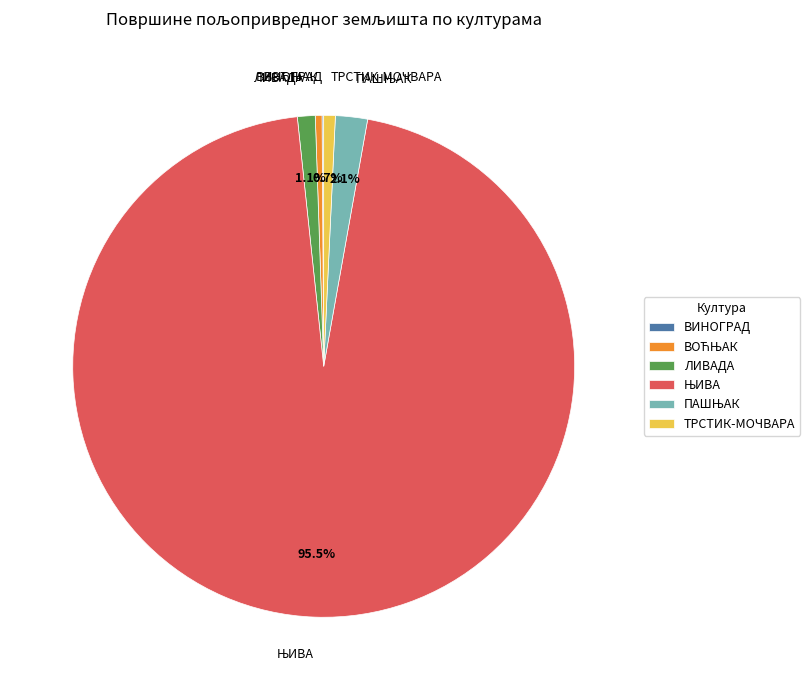

Is there any slice that represents more than half of the pie?

Yes